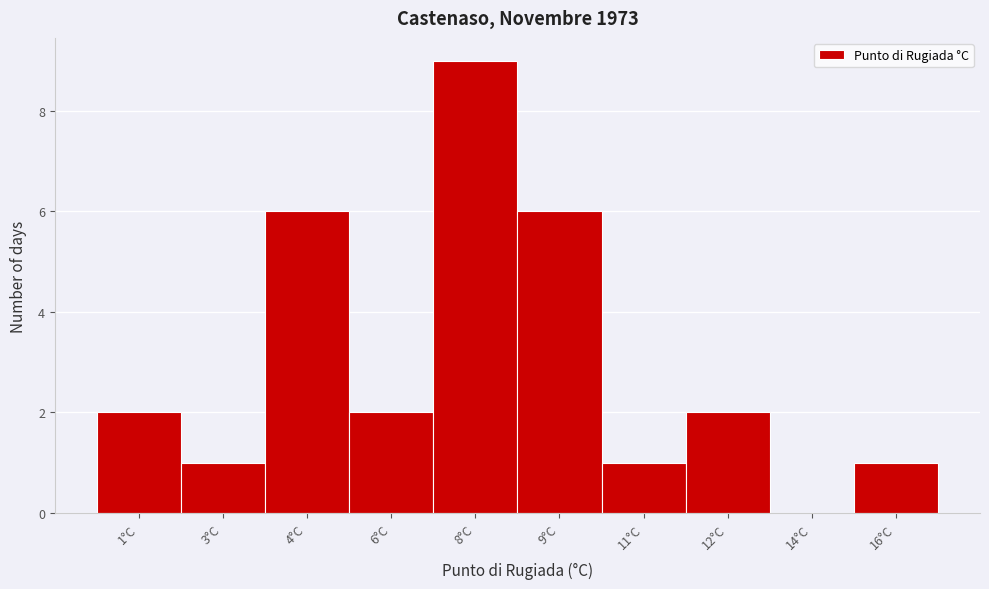

Reading left to right, list all the values displayed in this chart.

1°C=2	3°C=1	4°C=6	6°C=2	8°C=9	9°C=6	11°C=1	12°C=2	14°C=0	16°C=1